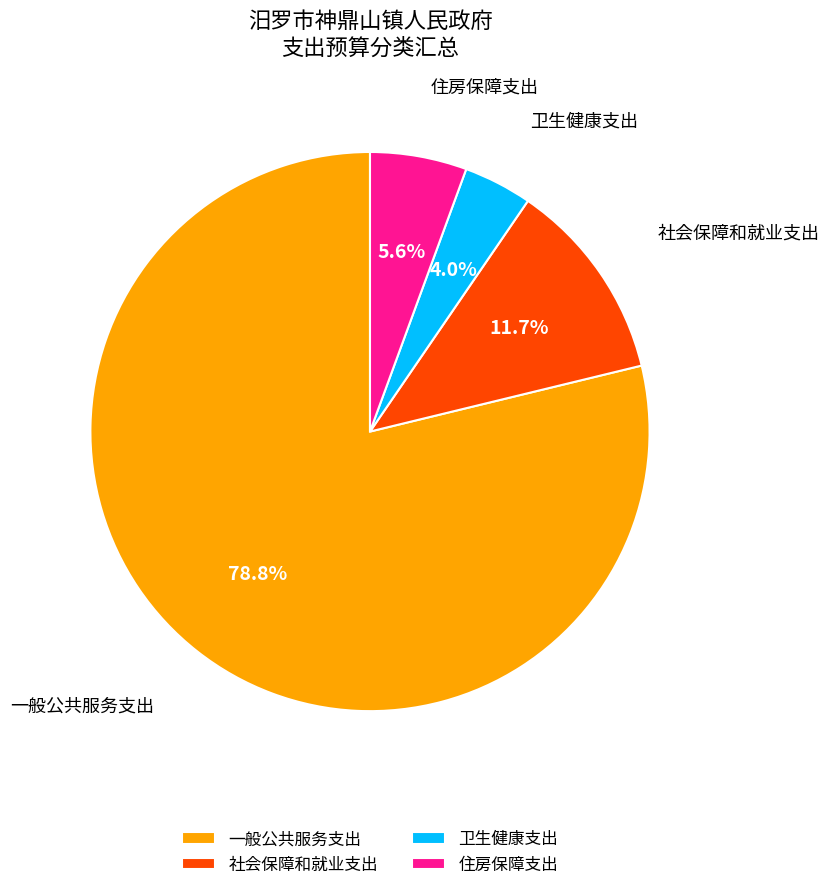

To the nearest percent, what percentage of the pie is 社会保障和就业支出?

12%